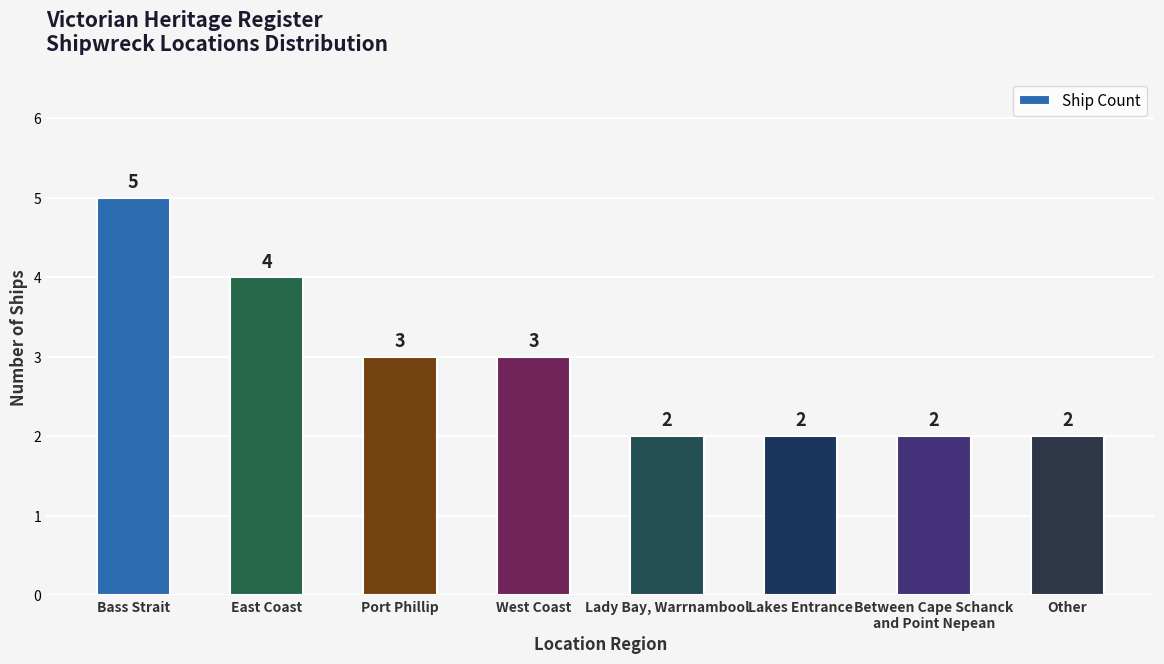

Count the number of categories in the chart.

8